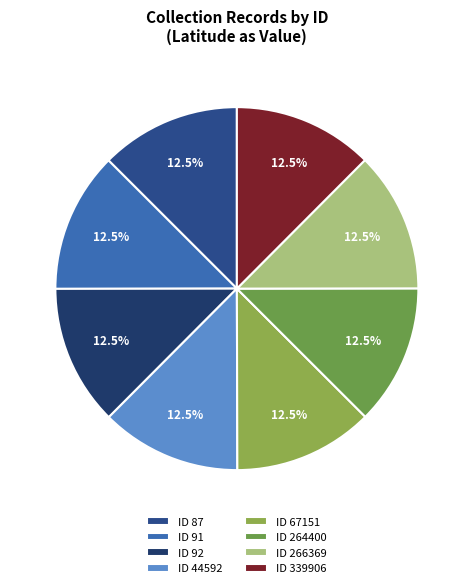

Count the number of slices in the pie.

8